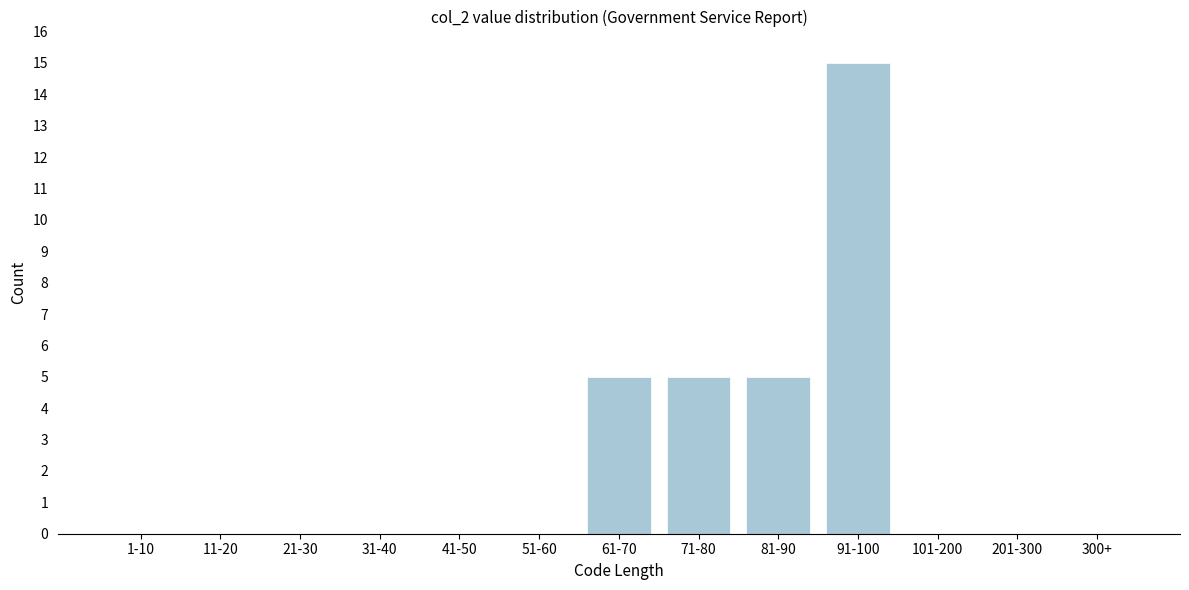

Reading right to left, extract all data points from this chart.

300+=0	201-300=0	101-200=0	91-100=15	81-90=5	71-80=5	61-70=5	51-60=0	41-50=0	31-40=0	21-30=0	11-20=0	1-10=0